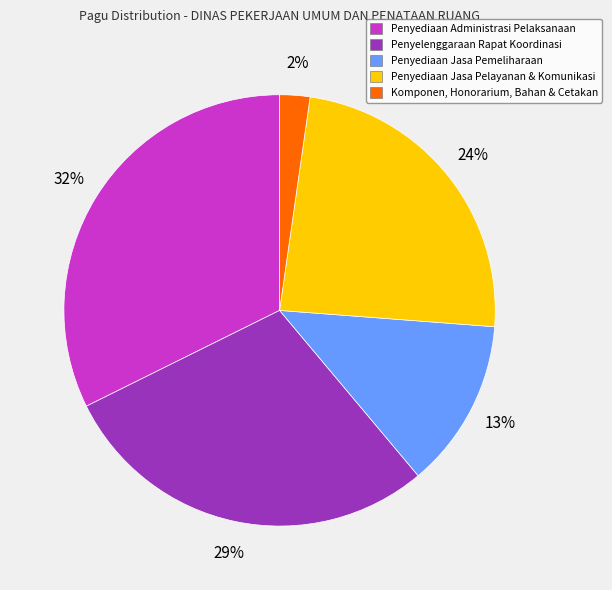

Count the number of slices in the pie.

5